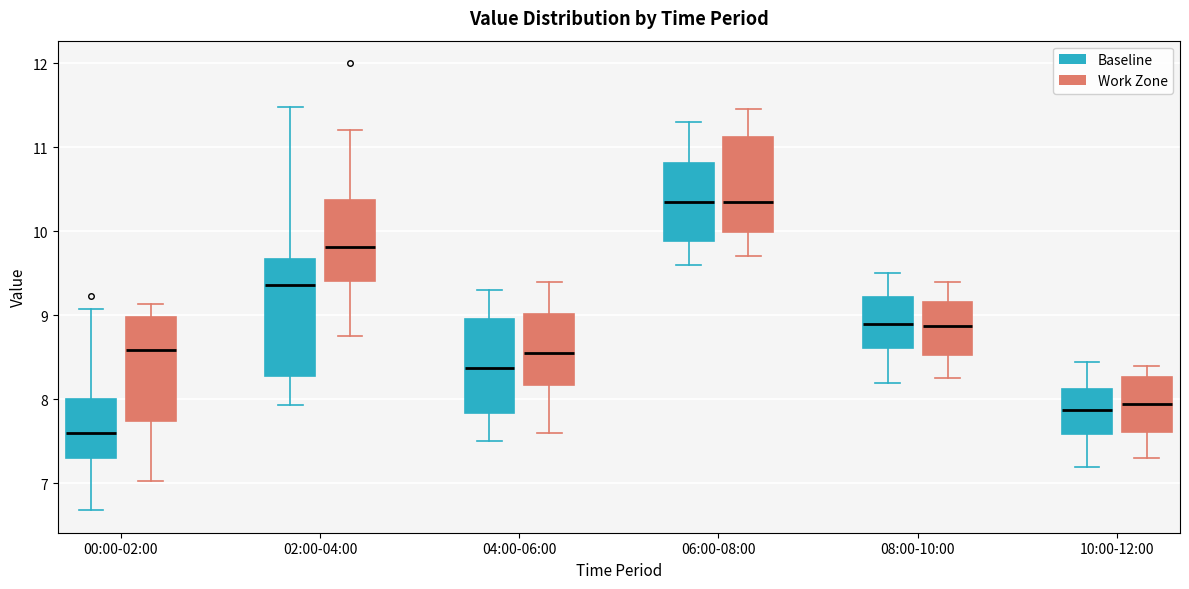

Reading left to right, read every box against the y-axis: the position of its median line, the range the box covers, and the ends of its whiskers. The values are not printed on the chart, so give them approximately, as read against the axis.

00:00-02:00 (Baseline): median 7.6, box 7.3 to 8.0, whiskers 6.7 to 9.1
00:00-02:00 (Work Zone): median 8.6, box 7.7 to 9.0, whiskers 7.0 to 9.1
02:00-04:00 (Baseline): median 9.4, box 8.3 to 9.7, whiskers 7.9 to 11.5
02:00-04:00 (Work Zone): median 9.8, box 9.4 to 10.4, whiskers 8.8 to 11.2
04:00-06:00 (Baseline): median 8.4, box 7.8 to 9.0, whiskers 7.5 to 9.3
04:00-06:00 (Work Zone): median 8.6, box 8.2 to 9.0, whiskers 7.6 to 9.4
06:00-08:00 (Baseline): median 10.4, box 9.9 to 10.8, whiskers 9.6 to 11.3
06:00-08:00 (Work Zone): median 10.4, box 10.0 to 11.1, whiskers 9.7 to 11.5
08:00-10:00 (Baseline): median 8.9, box 8.6 to 9.2, whiskers 8.2 to 9.5
08:00-10:00 (Work Zone): median 8.9, box 8.5 to 9.2, whiskers 8.3 to 9.4
10:00-12:00 (Baseline): median 7.9, box 7.6 to 8.1, whiskers 7.2 to 8.5
10:00-12:00 (Work Zone): median 8.0, box 7.6 to 8.3, whiskers 7.3 to 8.4